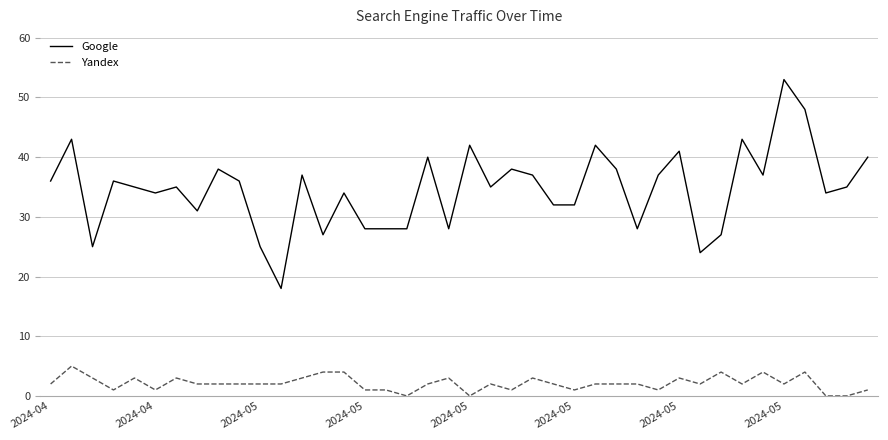

What are all the series names shown in the legend?

Google, Yandex